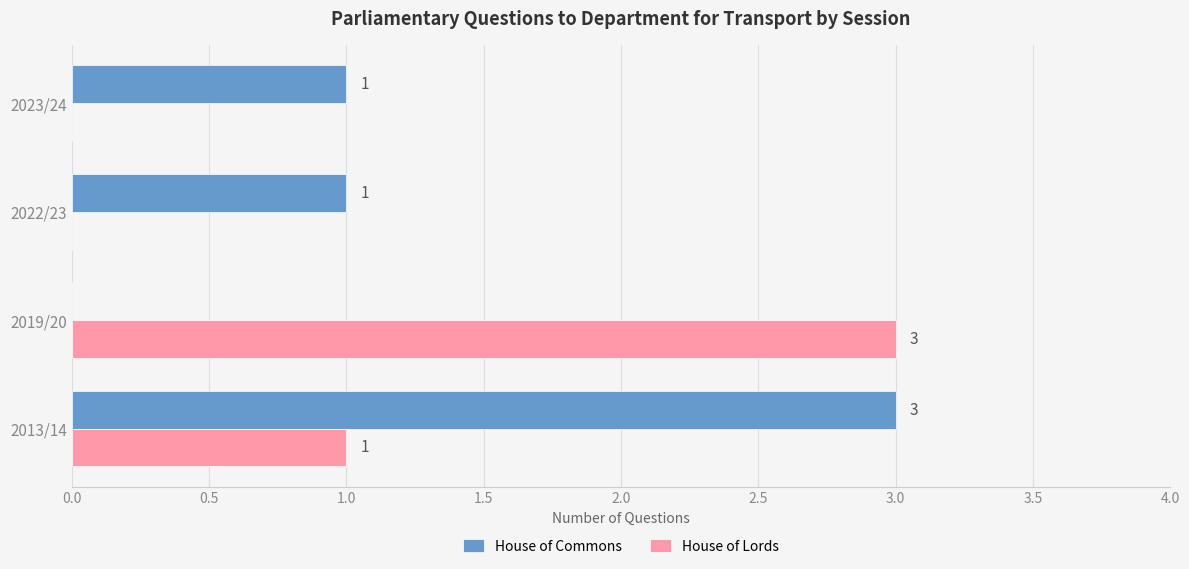

What is the sum of all House of Lords values?

4